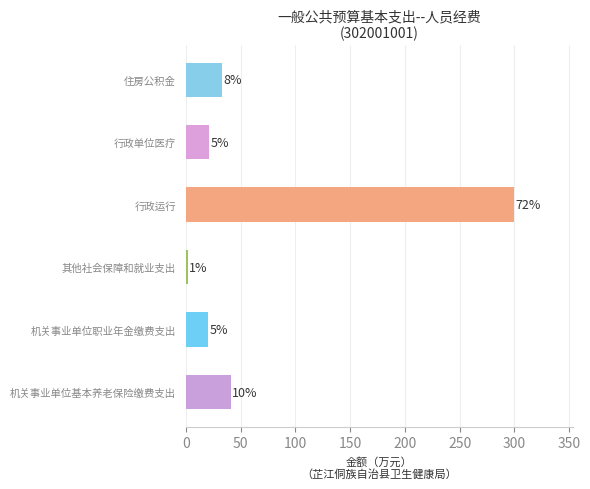

How many bars are there in total?

6